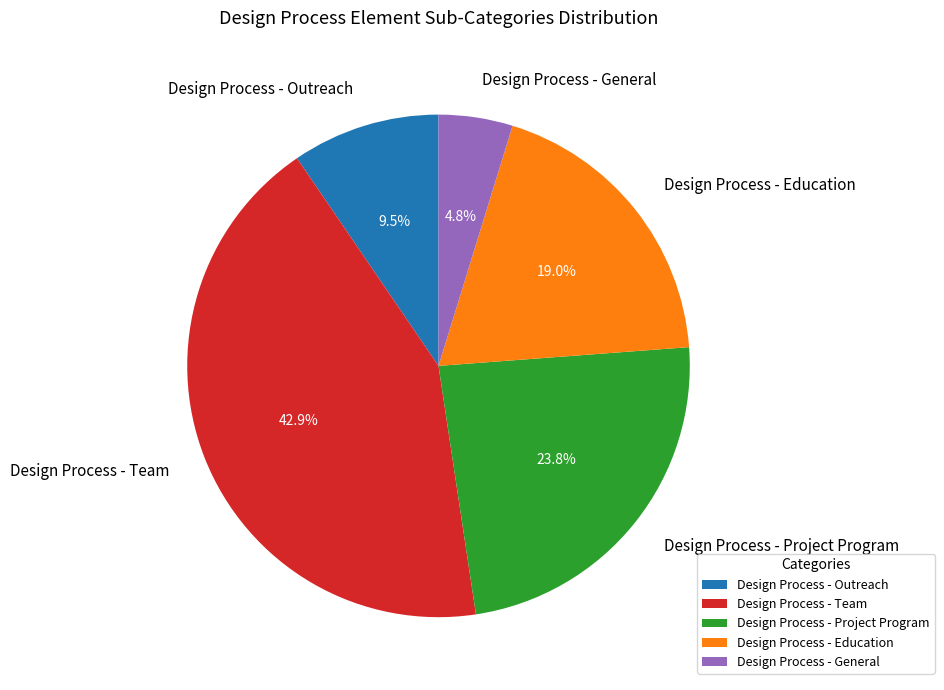

How much of the chart is everything except Design Process - Project Program?

76.2%